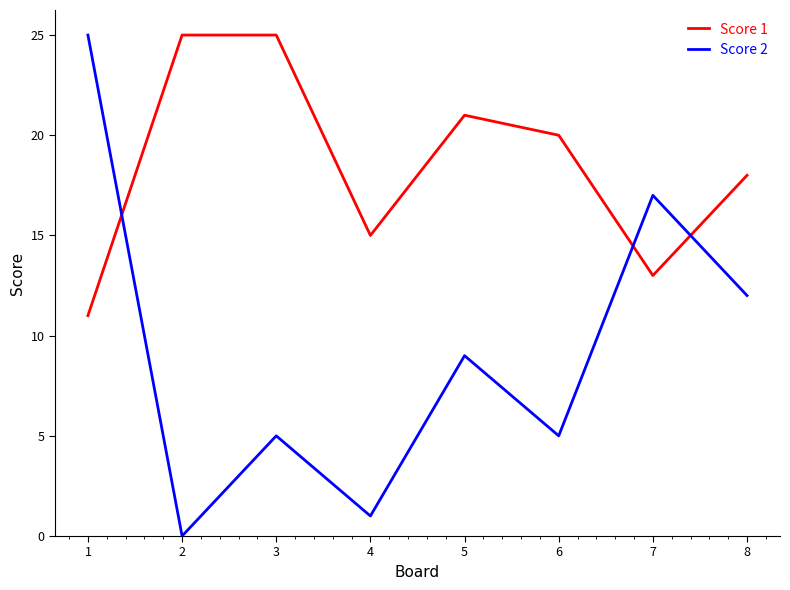

At how many categories does at least one series exceed 19?

5